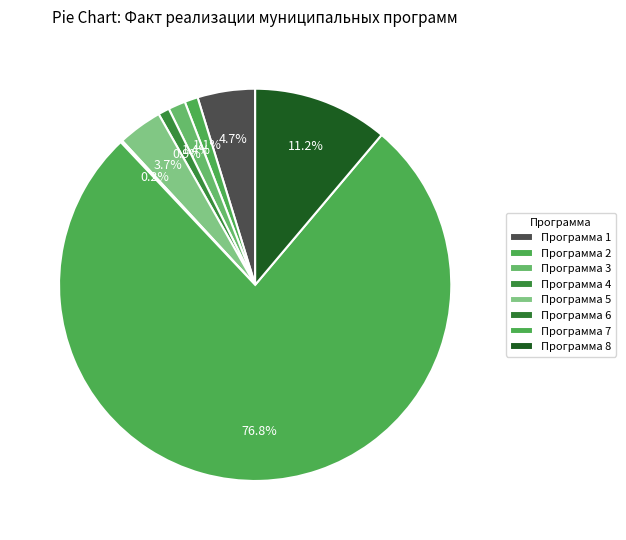

What is the ratio of the value at Программа 7 to the value at Программа 5?

20.9